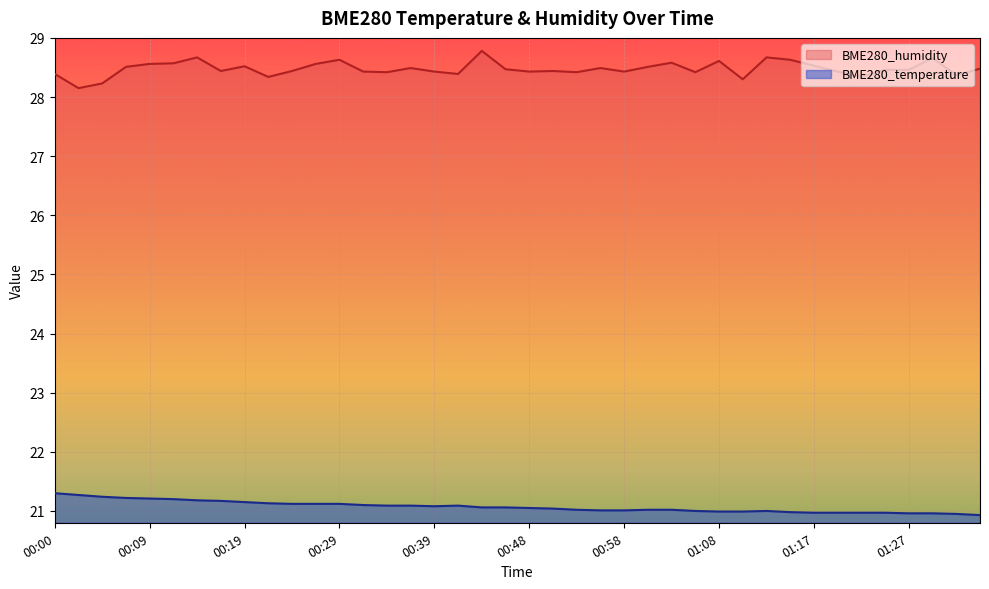

What are all the series names shown in the legend?

BME280_humidity, BME280_temperature